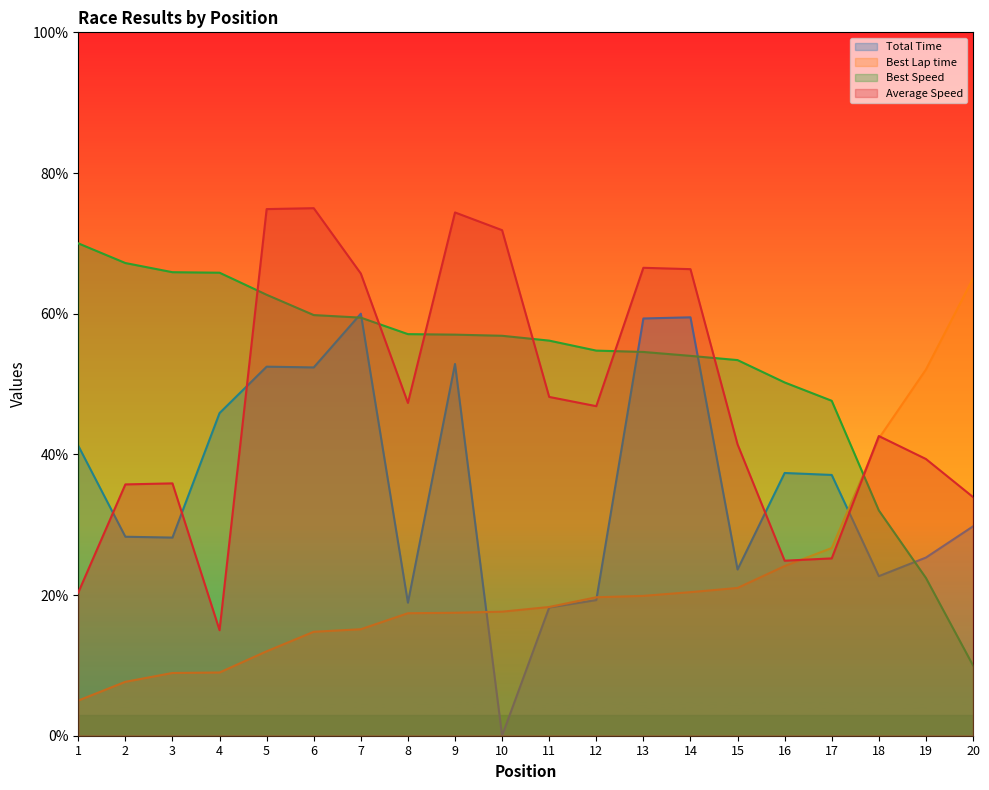

Count the number of data series in this chart.

4